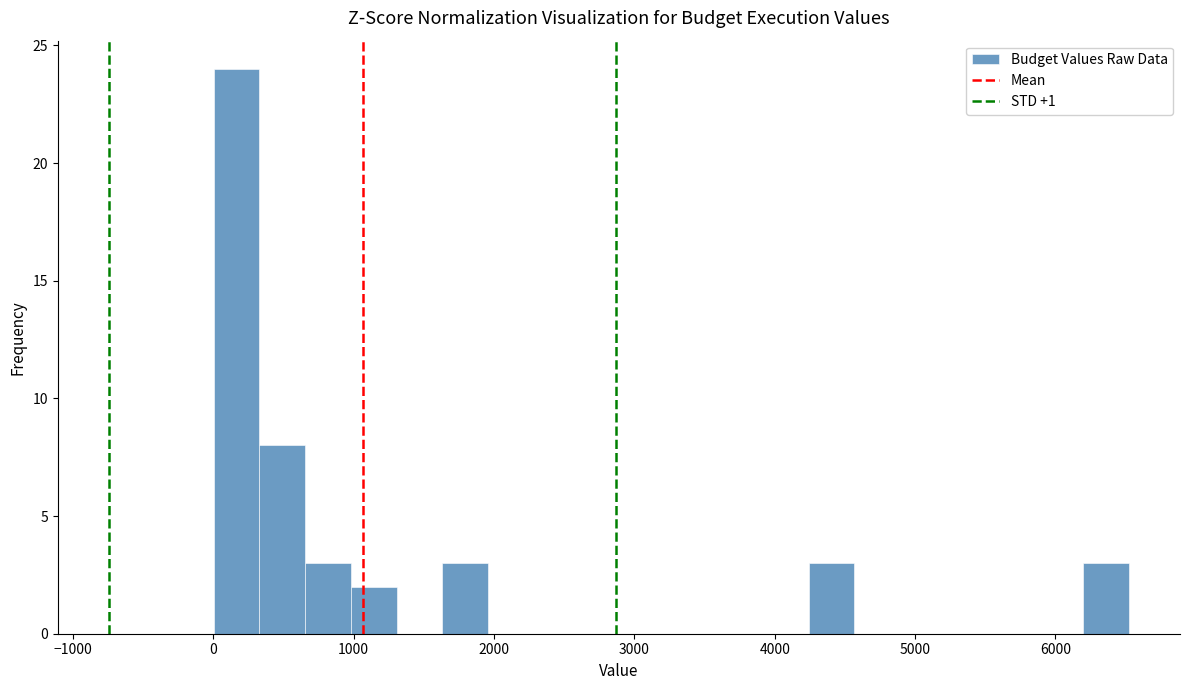

Around what value on the x-axis is the tallest bar? Give the approximate position of its centre, as read against the axis.

200